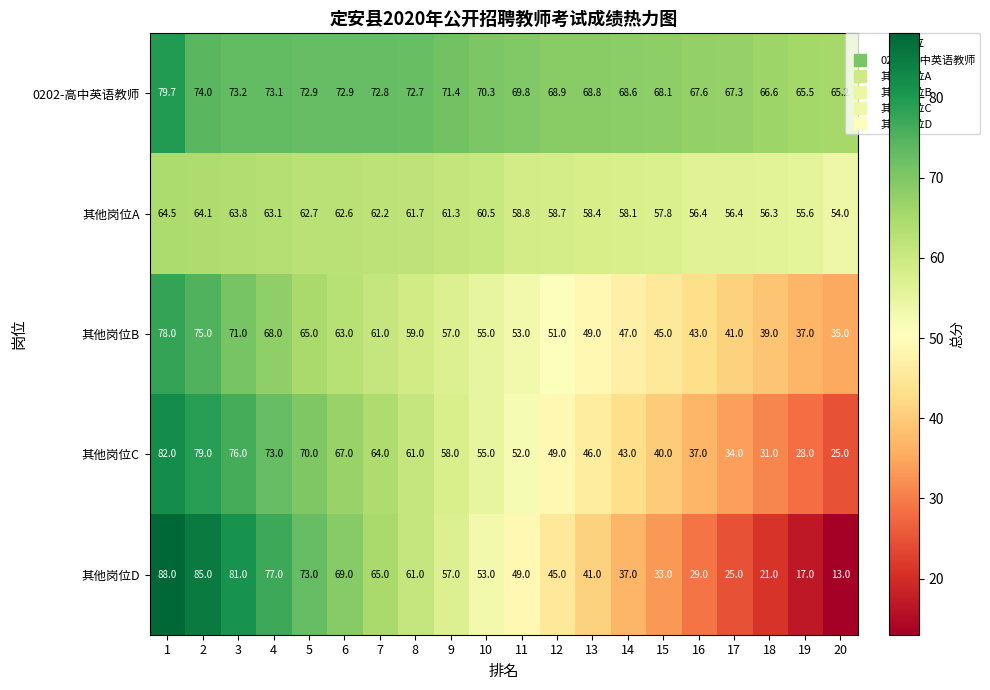

What is the total value across all series at 18?

213.9